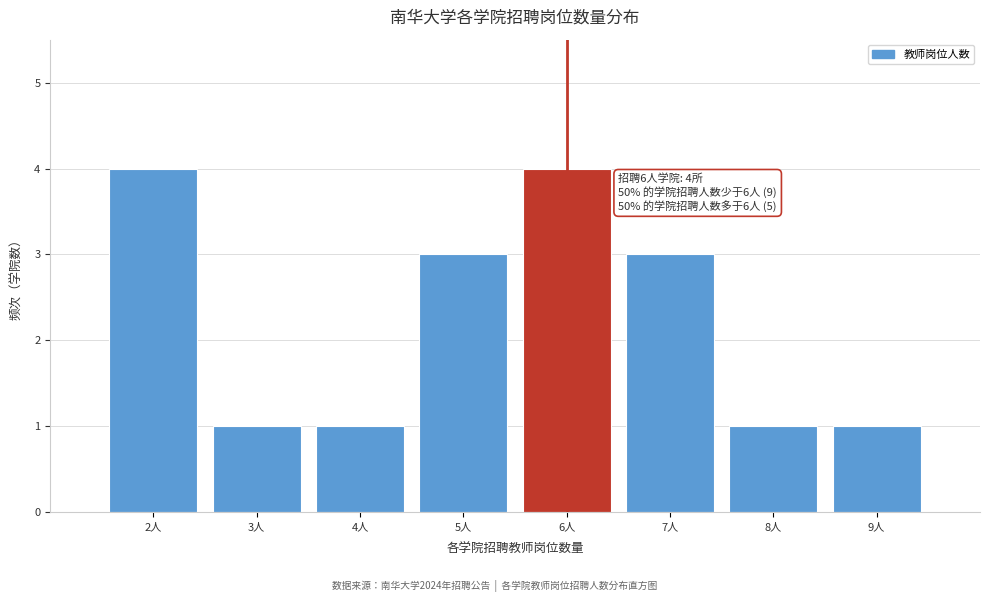

Reading left to right, transcribe all the data shown in this chart.

2人=4	3人=1	4人=1	5人=3	6人=4	7人=3	8人=1	9人=1